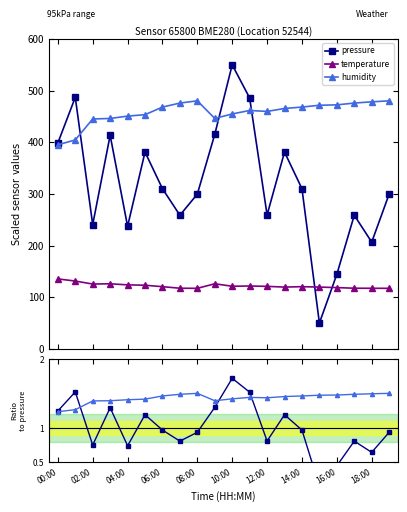

What is the label of the 3rd point from the right?

17